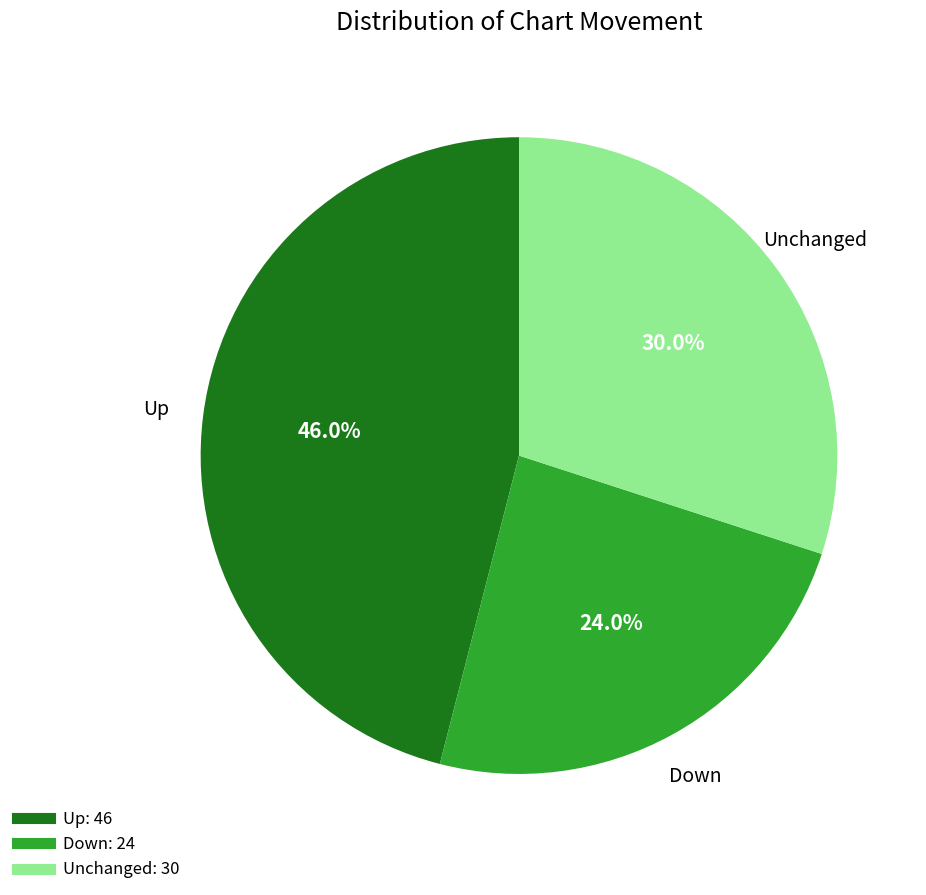

Is there a majority slice in this chart?

No